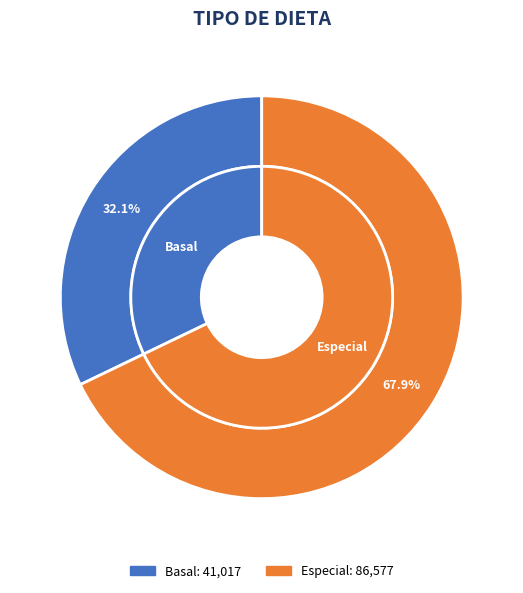

Combined, do Especial and Basal account for over 50%?

Yes